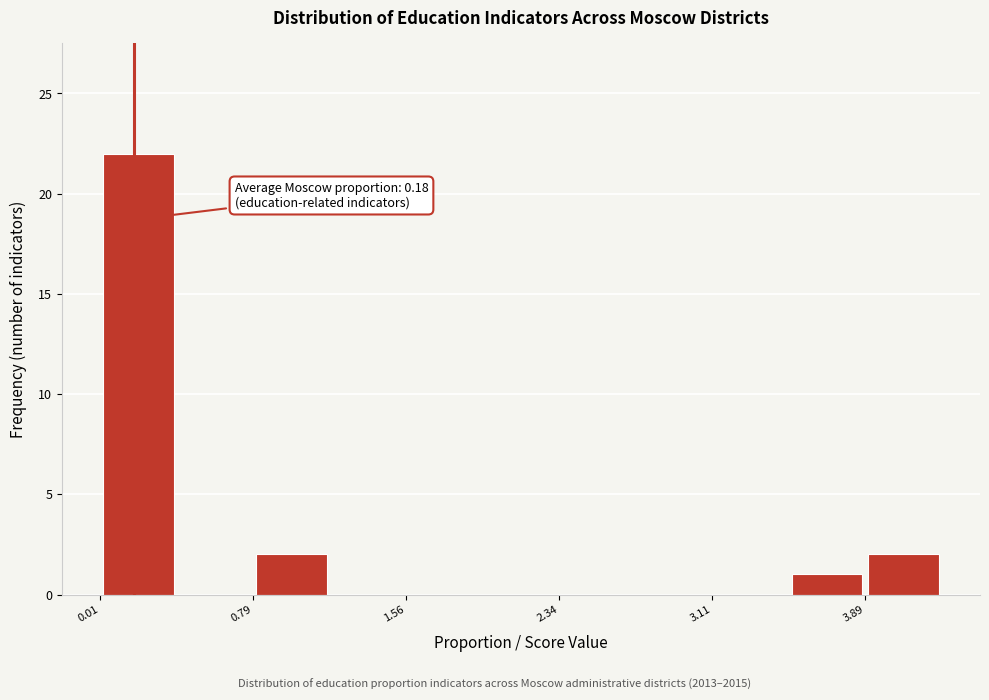

Around what value on the x-axis is the tallest bar? Give the approximate position of its centre, as read against the axis.

0.2